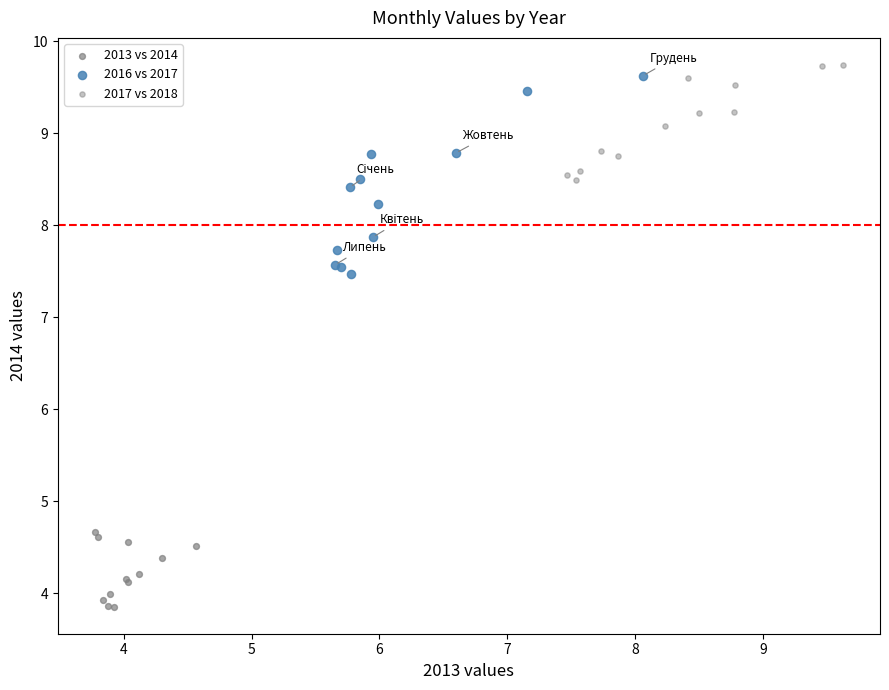

Which series reaches the minimum Y coordinate?

2013 vs 2014